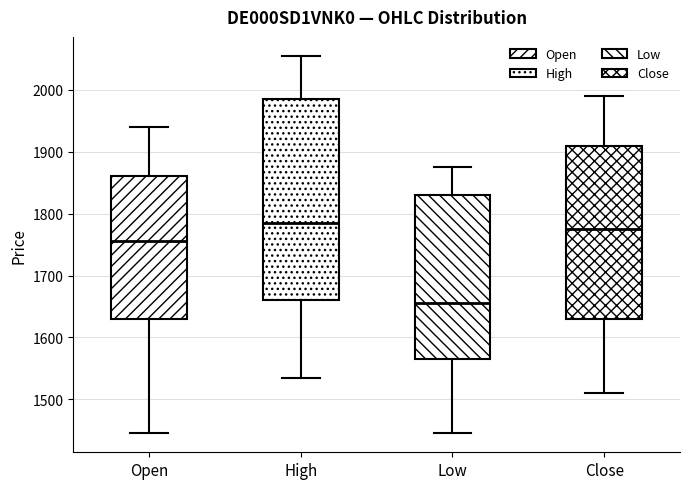

Which box's median line is the highest?

High